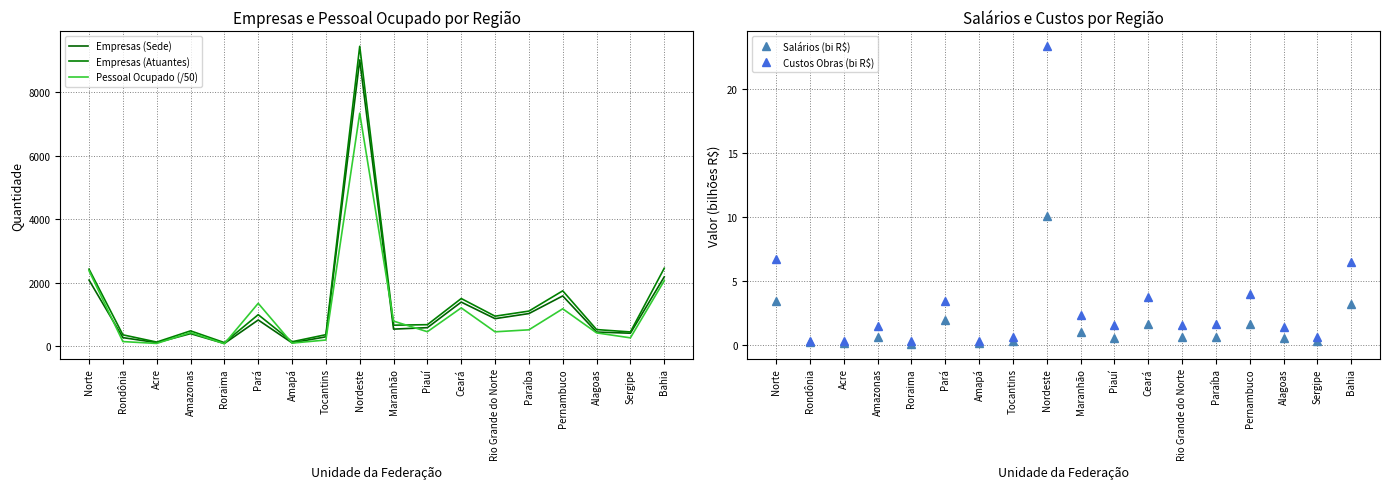

The Empresas (Sede) series shows 1242.9 at Pará. True or false?

False